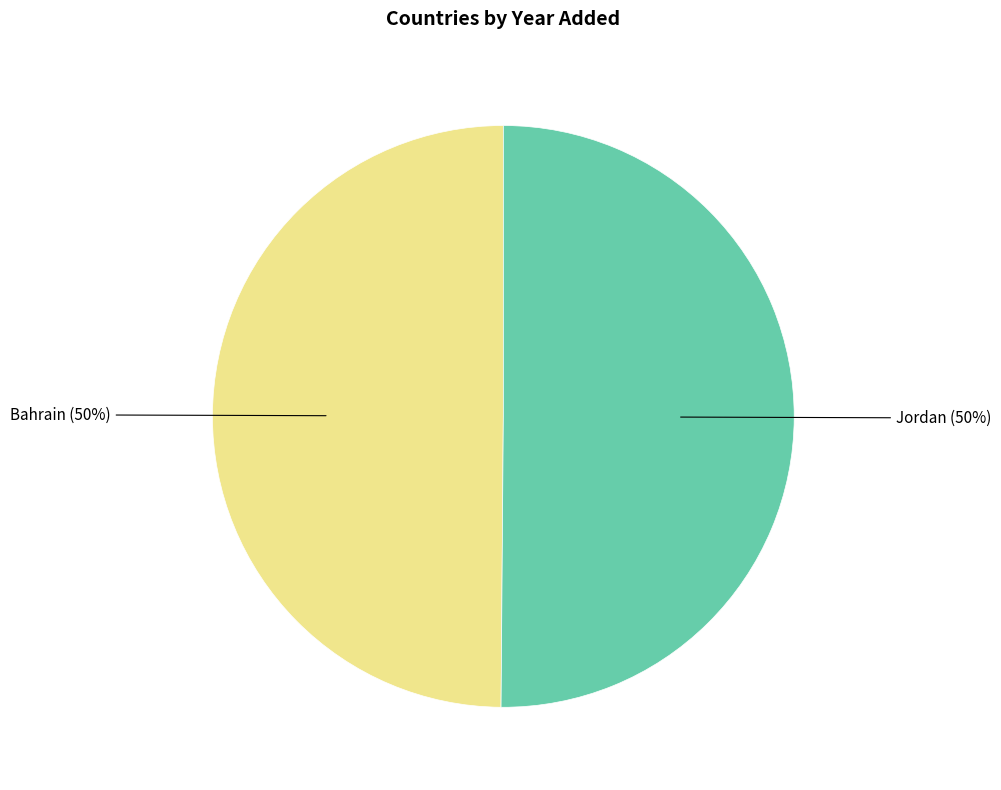

To the nearest percent, what is the average slice percentage?

50%